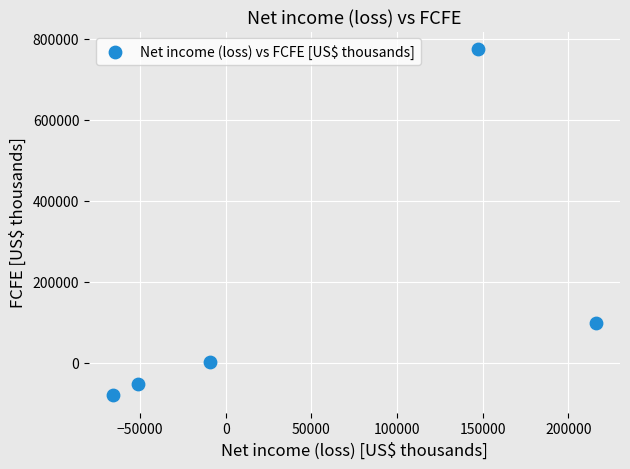

What is the range of Y values (max minus min)?

855088